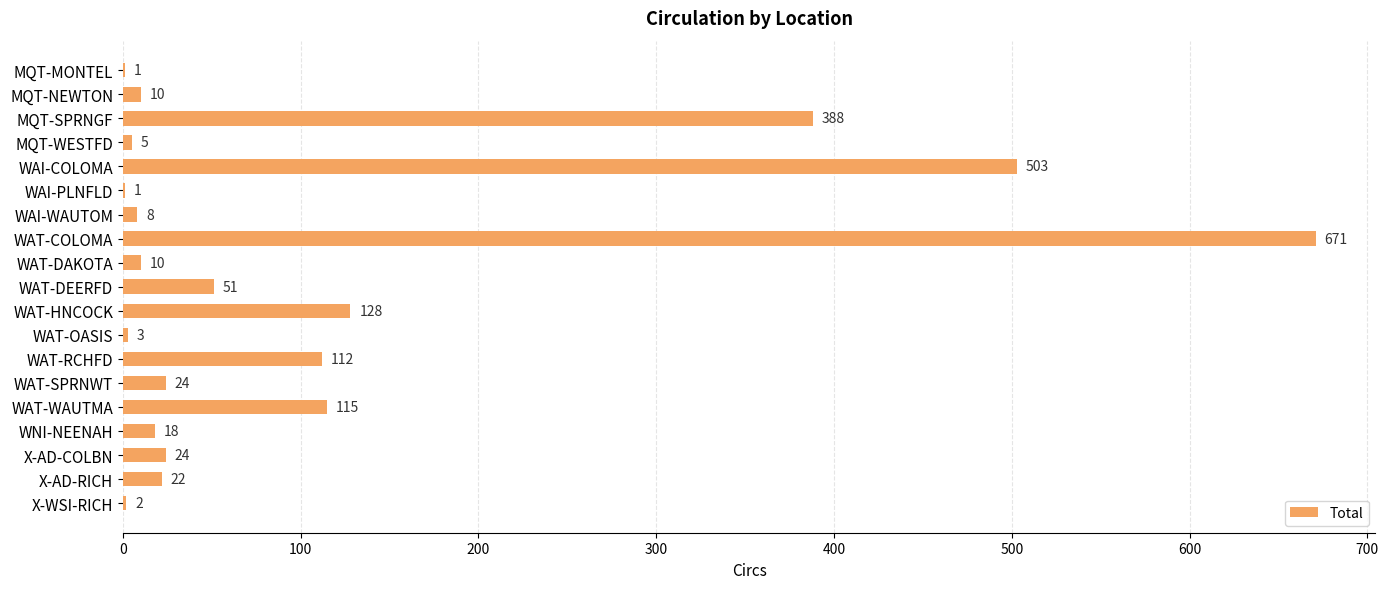

What is the sum of all values?

2096